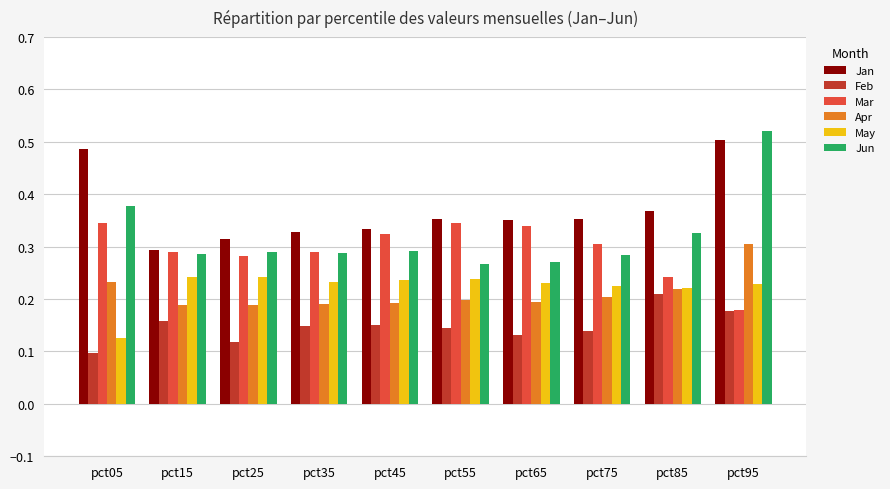

Which series has the largest total across all categories?

Jan